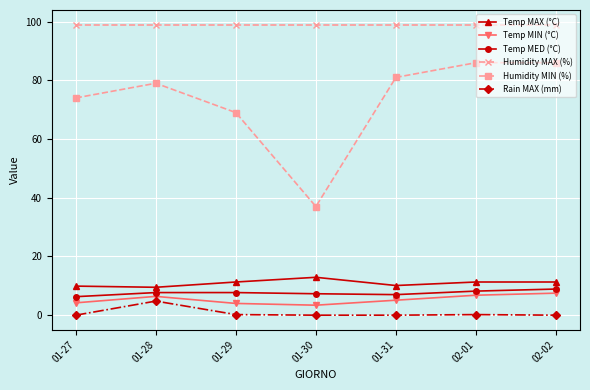

Which series has the largest total across all categories?

Humidity MAX (%)